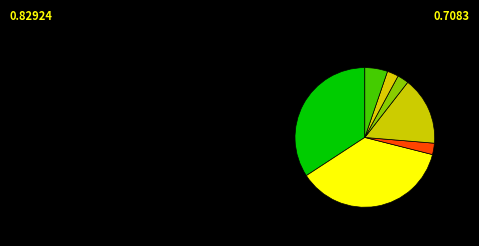

How many segments does this pie chart have?

7